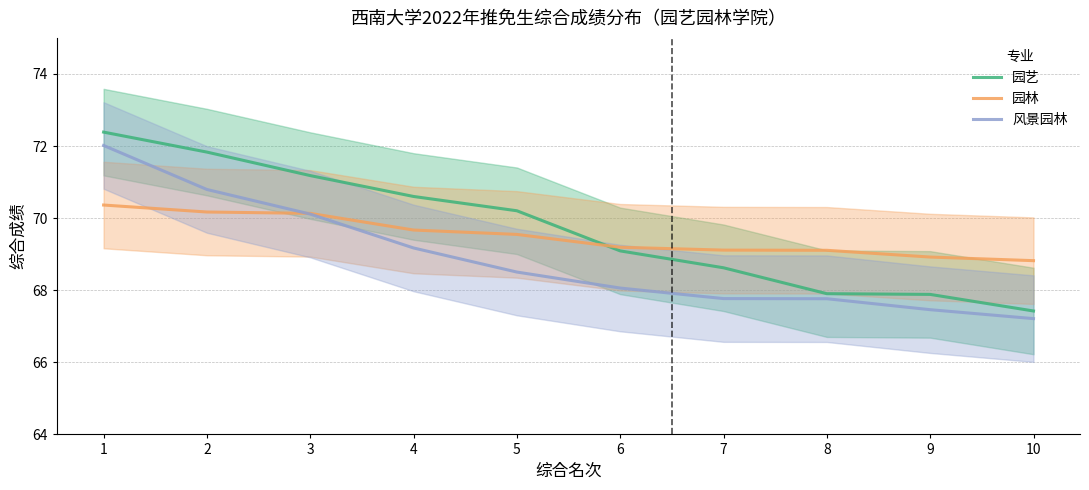

Does the chart have visible grid lines?

Yes